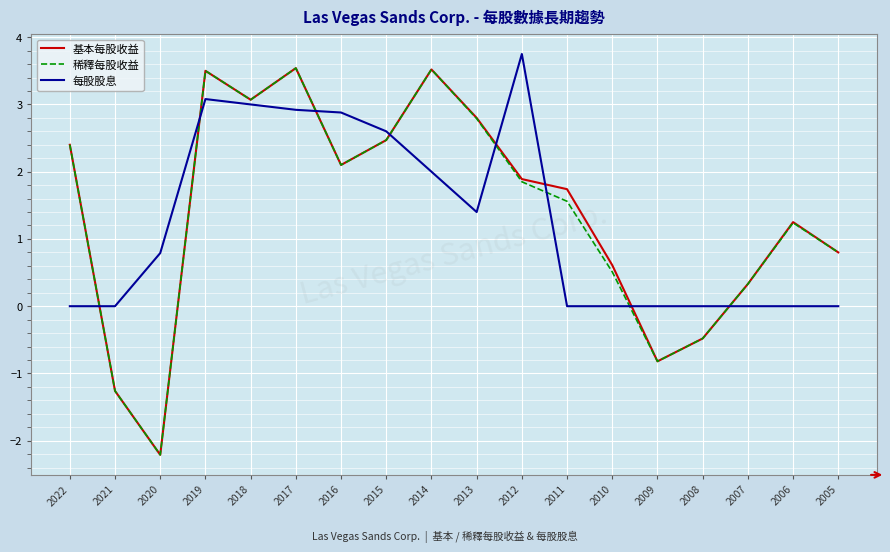

What is the difference between the second highest and second lowest values in the 每股股息 series?

3.1